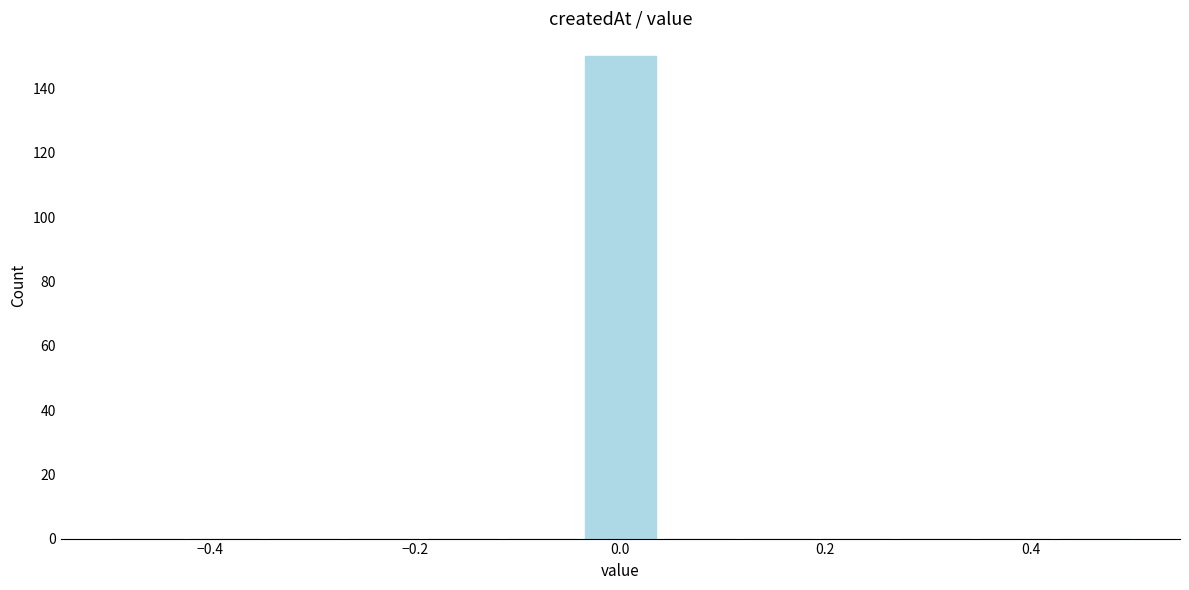

Around what value on the x-axis is the tallest bar? Give the approximate position of its centre, as read against the axis.

0.00